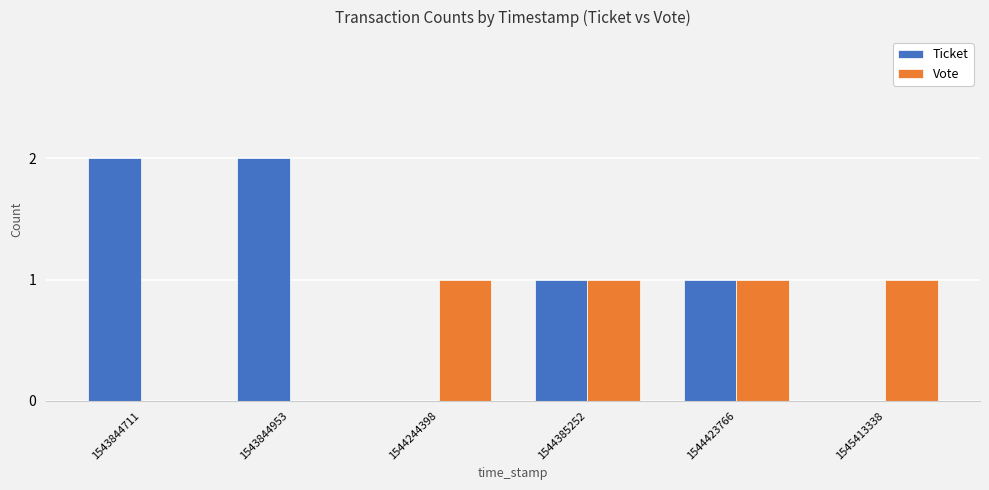

True or false: Ticket has a value of 1 at 1545413338.

False